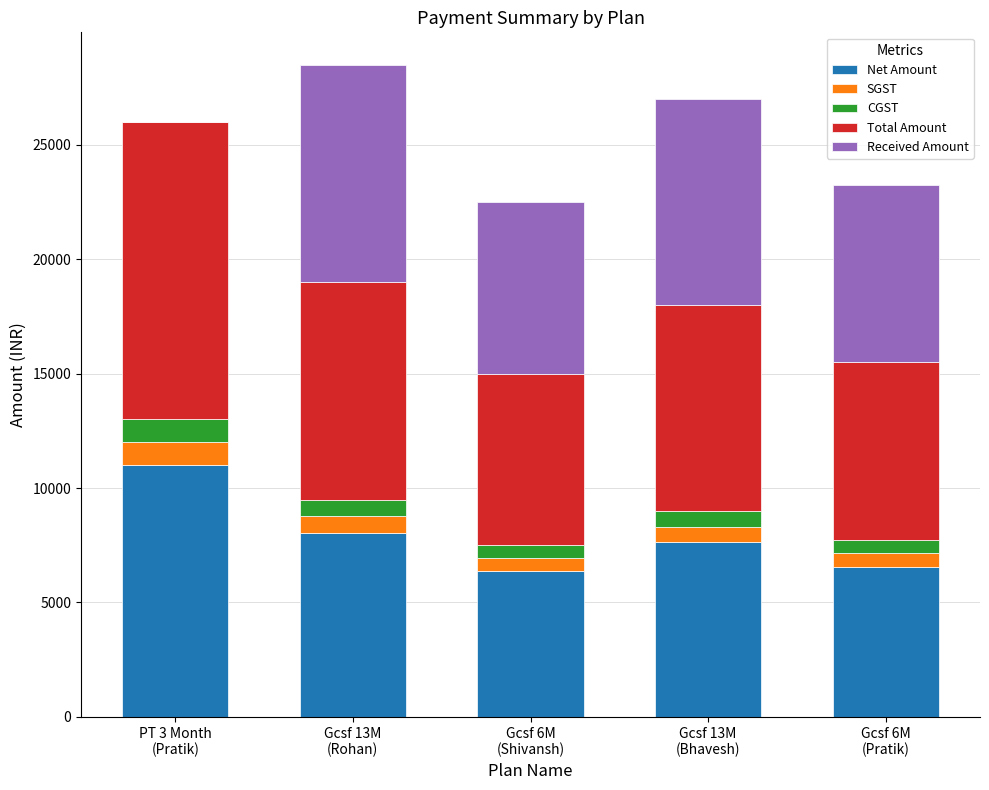

What is the highest value of the Net Amount series?

11016.9